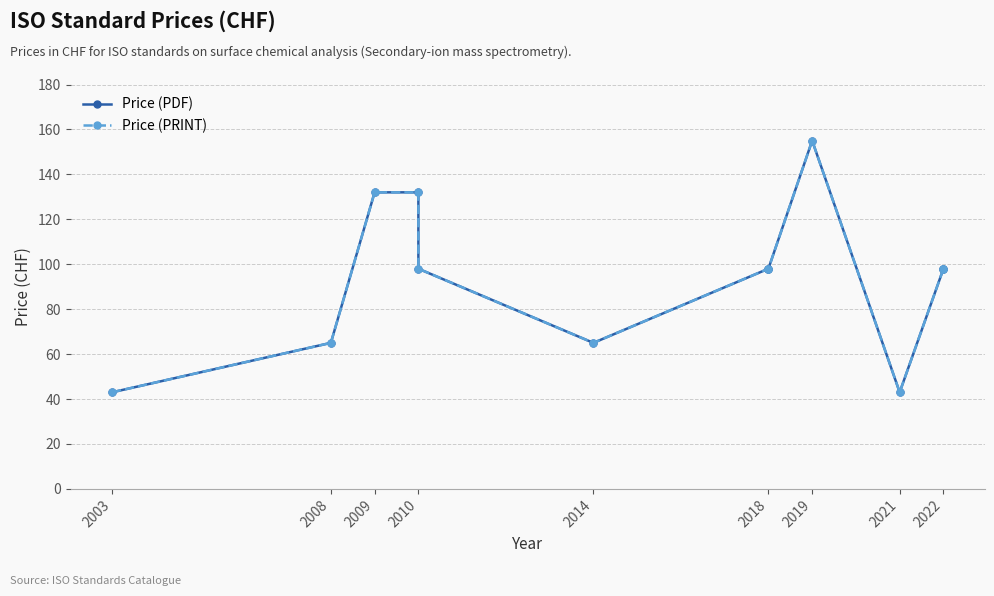

What is the value of the Price (PDF) point at the 8th from the left?

98